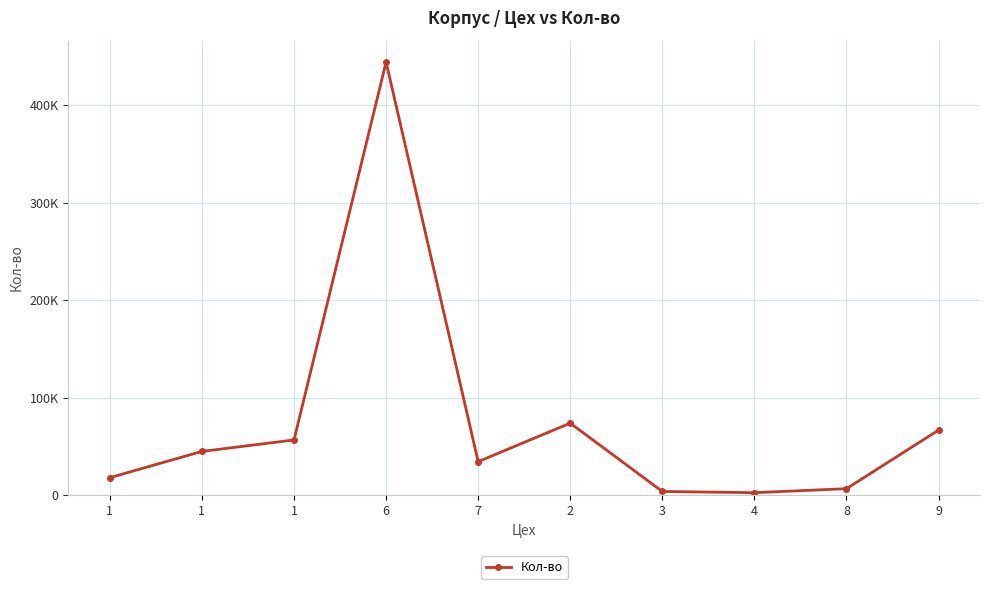

Rank the categories by value from lowest to highest.

4, 3, 8, 1, 7, 1, 1, 9, 2, 6